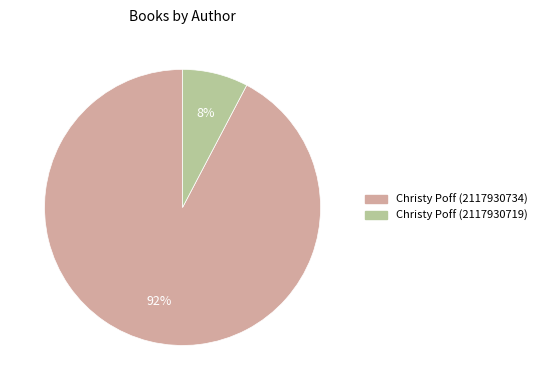

What is the largest slice in the pie chart?

Christy Poff (2117930734)